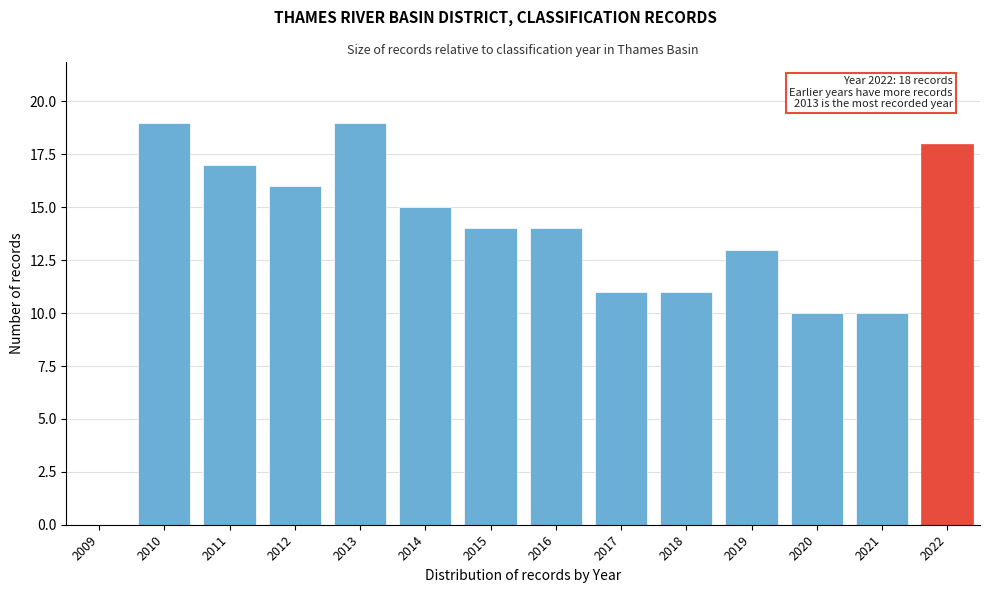

Reading left to right, transcribe all the data shown in this chart.

2009=0	2010=19	2011=17	2012=16	2013=19	2014=15	2015=14	2016=14	2017=11	2018=11	2019=13	2020=10	2021=10	2022=18